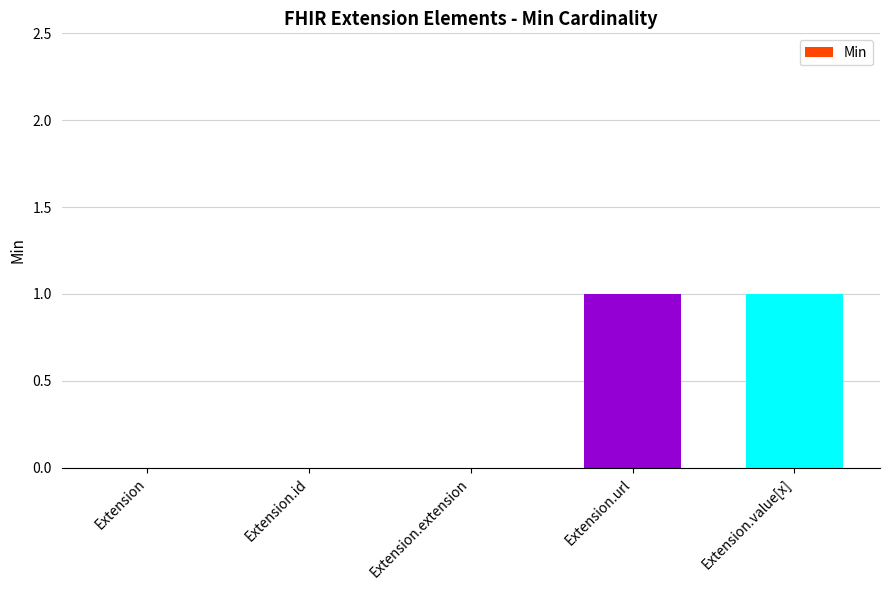

The chart shows a value of 0 at Extension.id. True or false?

True